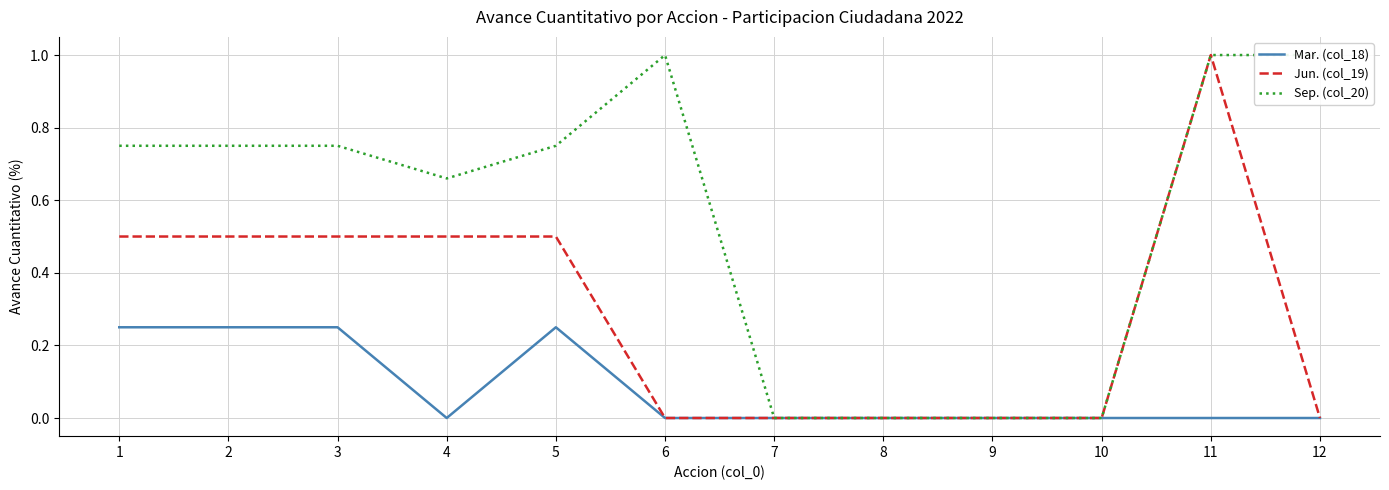

What is the difference between the second highest and minimum values in the Mar. (col_18) series?

0.2